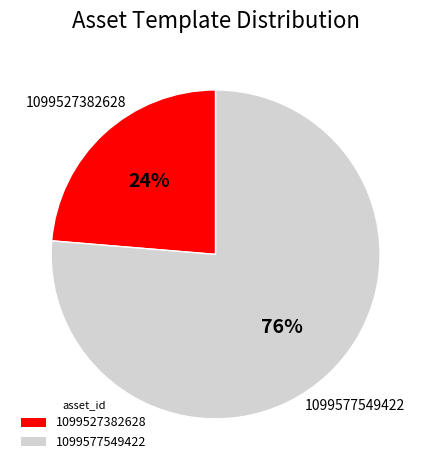

To the nearest percent, what percentage of the pie is 1099527382628?

24%